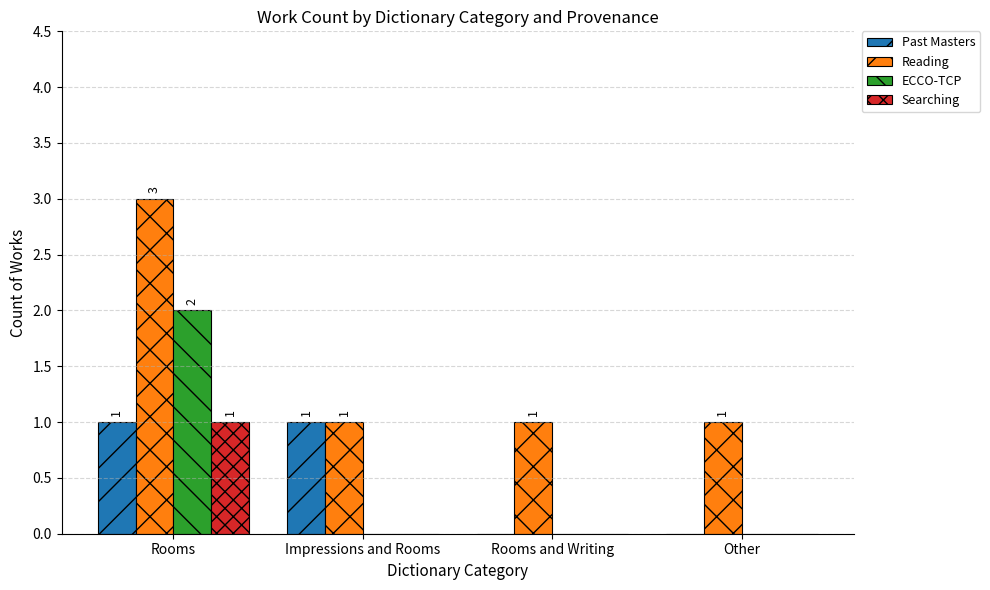

Are the bars grouped side by side (vs. stacked)?

Yes